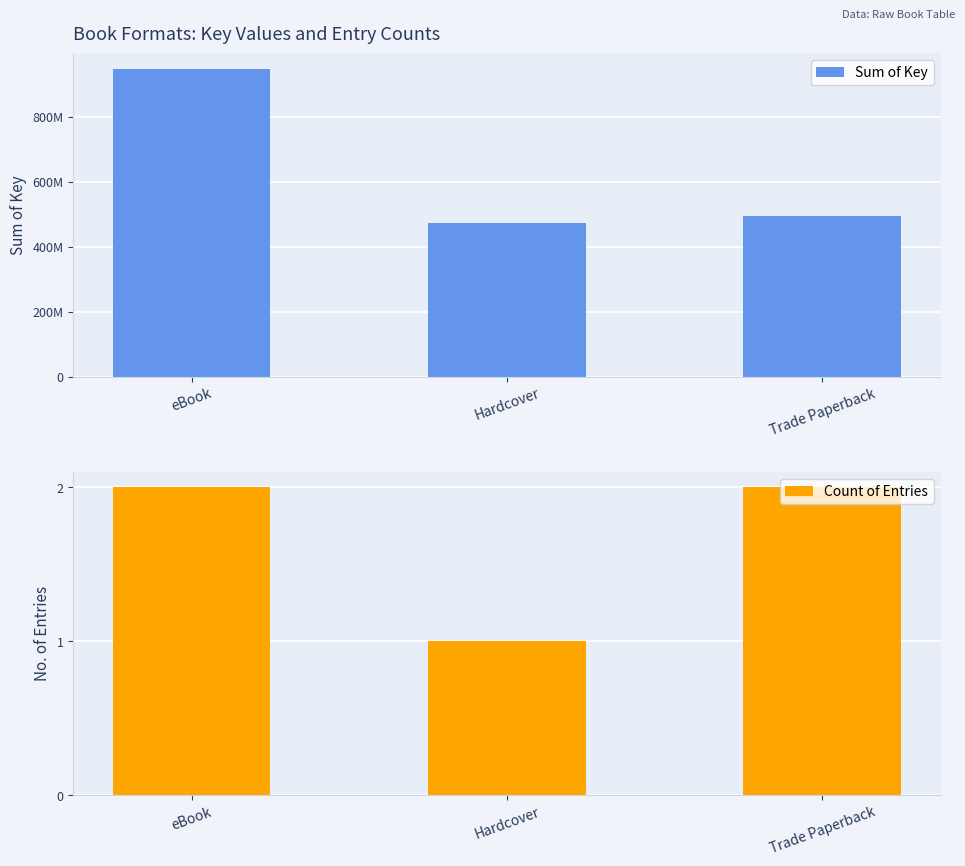

At which label is Count of Entries closest to 1?

Hardcover